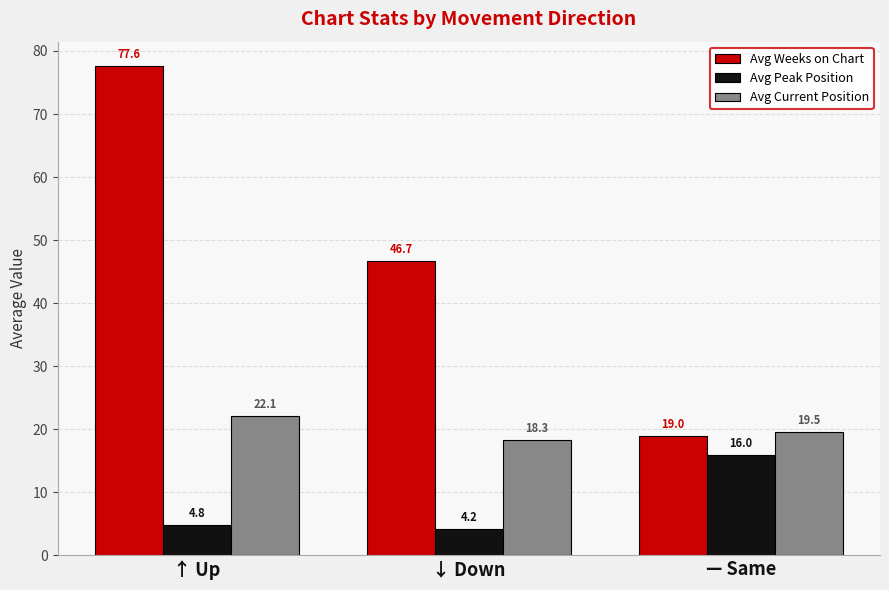

Reading right to left, list all the values displayed in this chart.

Avg Weeks on Chart: 19.0	46.7	77.6
Avg Peak Position: 16.0	4.2	4.8
Avg Current Position: 19.5	18.3	22.1